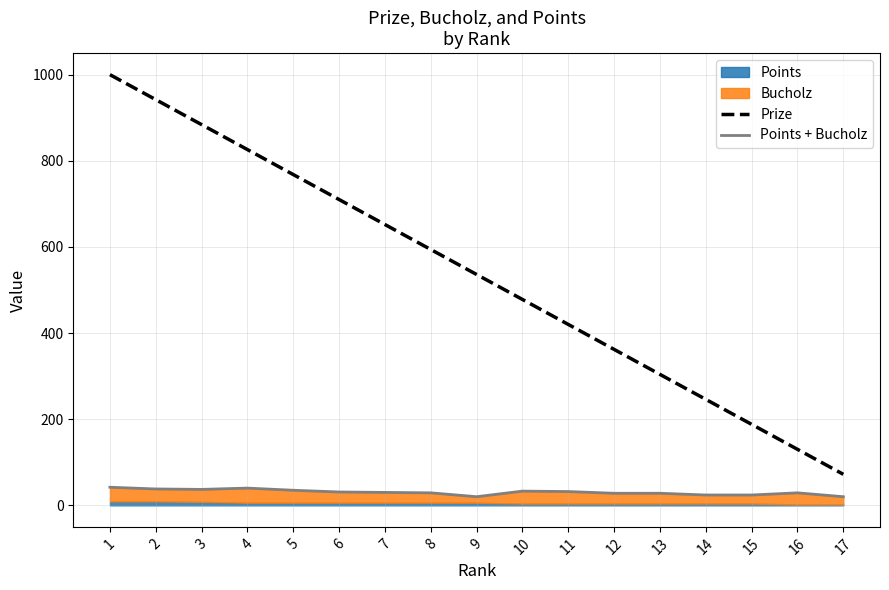

How many values in the Points + Bucholz series are below 30?

8